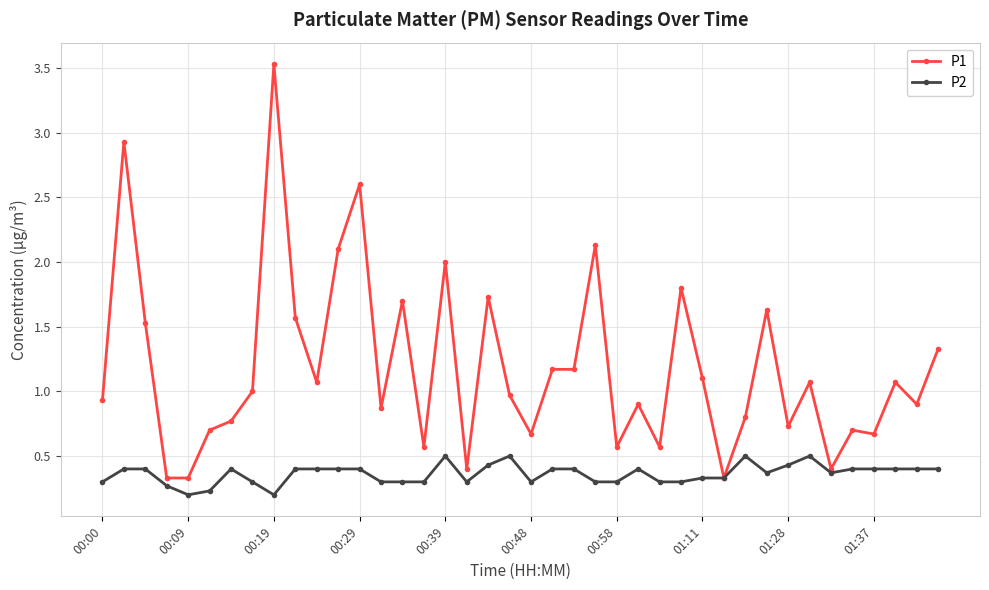

Rank the series by their maximum value, from highest to lowest.

P1, P2